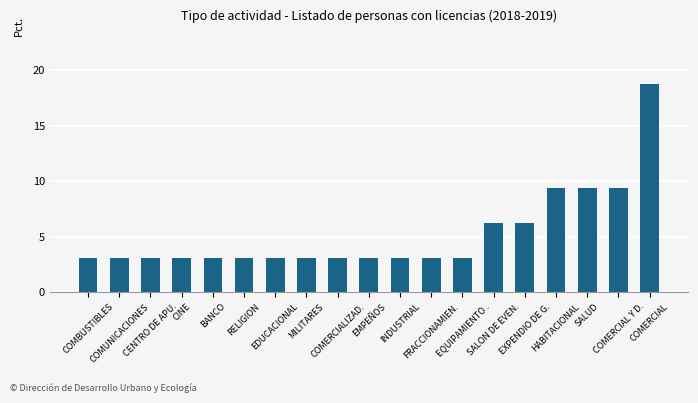

What is the average value?

5.2